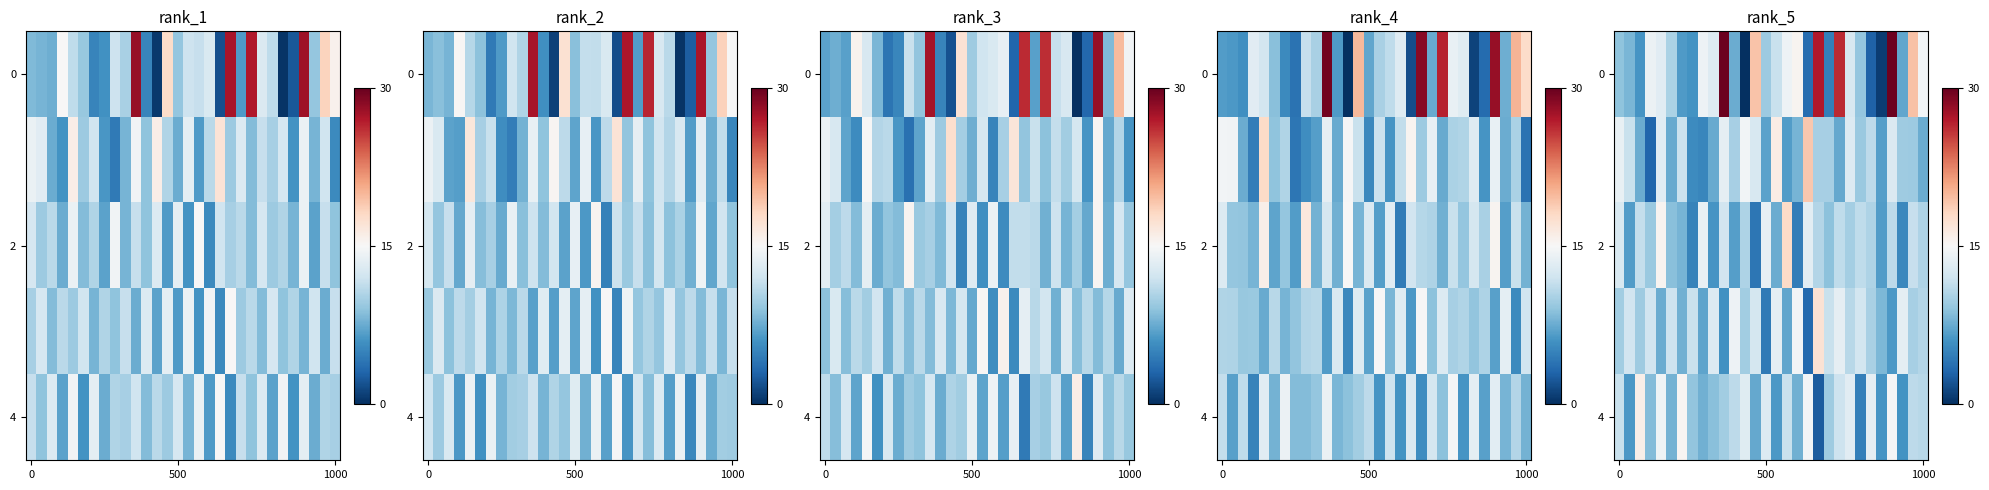

How many distinct data groups are displayed?

5